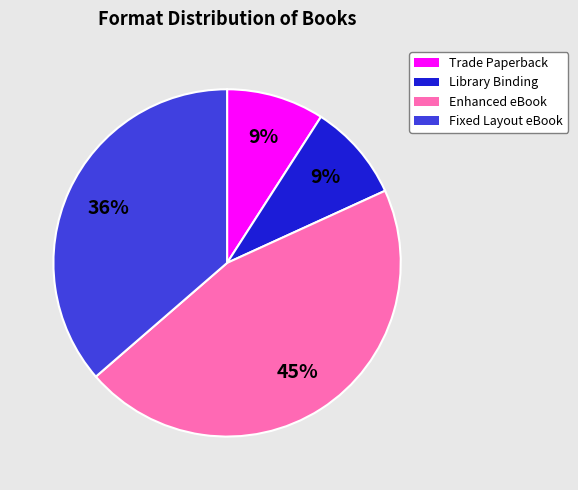

How many segments does this pie chart have?

4